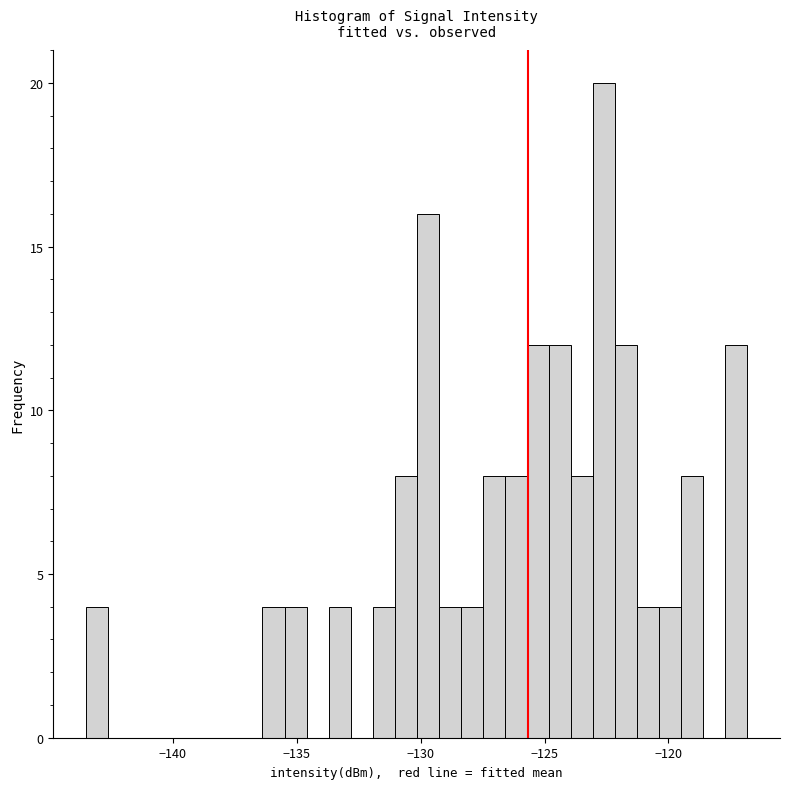

Around what value on the x-axis is the tallest bar? Give the approximate position of its centre, as read against the axis.

-122.5